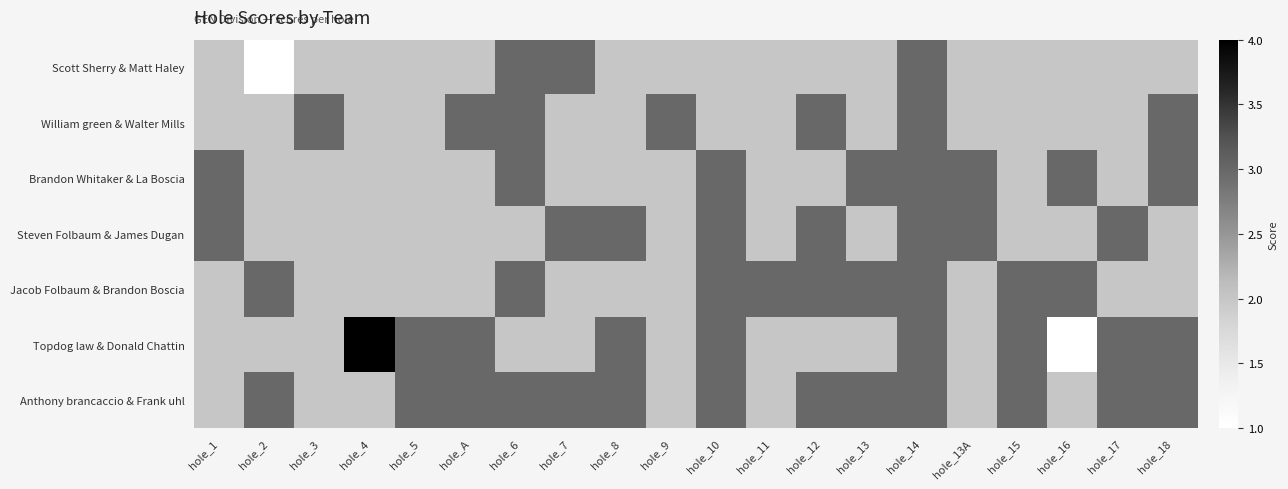

Reading left to right, list all the values displayed in this chart.

Scott Sherry & Matt Haley: hole_1=2	hole_2=1	hole_3=2	hole_4=2	hole_5=2	hole_A=2	hole_6=3	hole_7=3	hole_8=2	hole_9=2	hole_10=2	hole_11=2	hole_12=2	hole_13=2	hole_14=3	hole_13A=2	hole_15=2	hole_16=2	hole_17=2	hole_18=2
William green & Walter Mills: hole_1=2	hole_2=2	hole_3=3	hole_4=2	hole_5=2	hole_A=3	hole_6=3	hole_7=2	hole_8=2	hole_9=3	hole_10=2	hole_11=2	hole_12=3	hole_13=2	hole_14=3	hole_13A=2	hole_15=2	hole_16=2	hole_17=2	hole_18=3
Brandon Whitaker & La Boscia: hole_1=3	hole_2=2	hole_3=2	hole_4=2	hole_5=2	hole_A=2	hole_6=3	hole_7=2	hole_8=2	hole_9=2	hole_10=3	hole_11=2	hole_12=2	hole_13=3	hole_14=3	hole_13A=3	hole_15=2	hole_16=3	hole_17=2	hole_18=3
Steven Folbaum & James Dugan: hole_1=3	hole_2=2	hole_3=2	hole_4=2	hole_5=2	hole_A=2	hole_6=2	hole_7=3	hole_8=3	hole_9=2	hole_10=3	hole_11=2	hole_12=3	hole_13=2	hole_14=3	hole_13A=3	hole_15=2	hole_16=2	hole_17=3	hole_18=2
Jacob Folbaum & Brandon Boscia: hole_1=2	hole_2=3	hole_3=2	hole_4=2	hole_5=2	hole_A=2	hole_6=3	hole_7=2	hole_8=2	hole_9=2	hole_10=3	hole_11=3	hole_12=3	hole_13=3	hole_14=3	hole_13A=2	hole_15=3	hole_16=3	hole_17=2	hole_18=2
Topdog law & Donald Chattin: hole_1=2	hole_2=2	hole_3=2	hole_4=4	hole_5=3	hole_A=3	hole_6=2	hole_7=2	hole_8=3	hole_9=2	hole_10=3	hole_11=2	hole_12=2	hole_13=2	hole_14=3	hole_13A=2	hole_15=3	hole_16=1	hole_17=3	hole_18=3
Anthony brancaccio & Frank uhl: hole_1=2	hole_2=3	hole_3=2	hole_4=2	hole_5=3	hole_A=3	hole_6=3	hole_7=3	hole_8=3	hole_9=2	hole_10=3	hole_11=2	hole_12=3	hole_13=3	hole_14=3	hole_13A=2	hole_15=3	hole_16=2	hole_17=3	hole_18=3